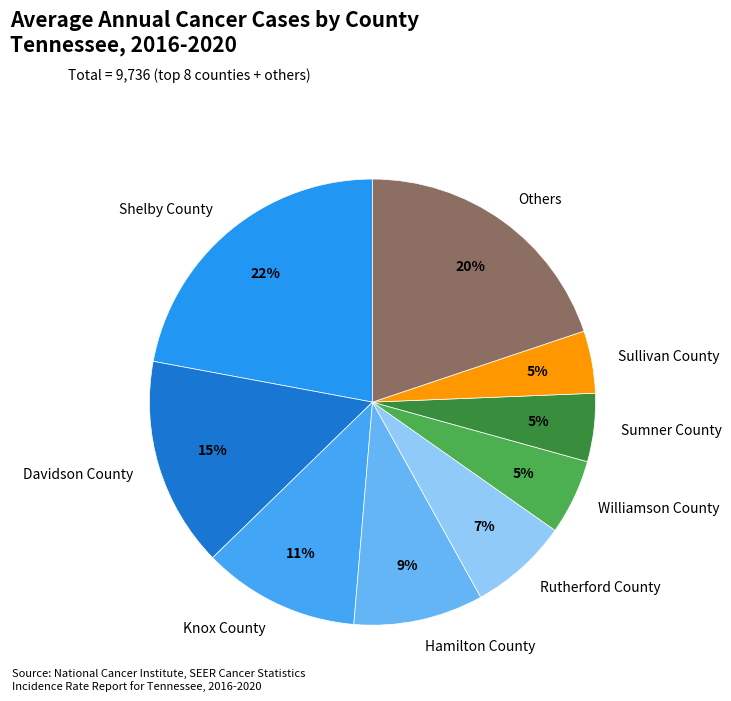

Between Shelby County and Knox County, which is larger?

Shelby County